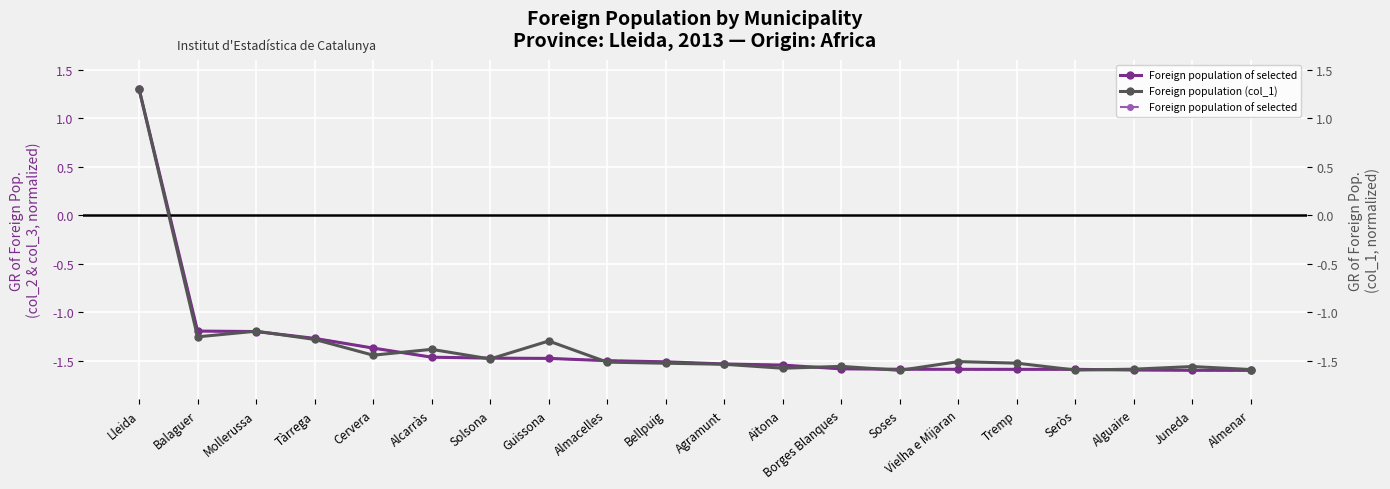

What is the label of the 1st point from the right?

Almenar